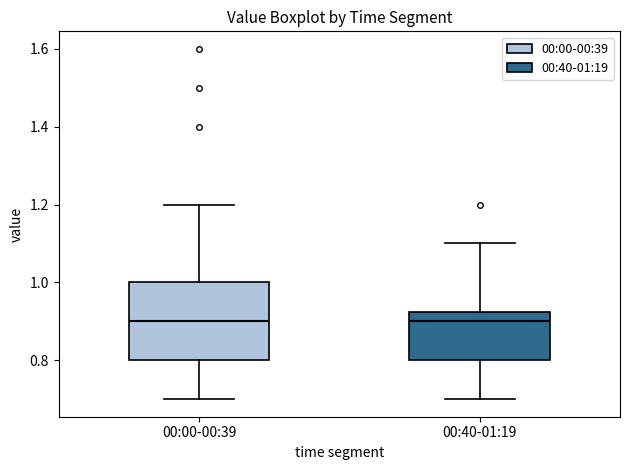

Which box is the tallest, from its lower edge to its upper edge?

00:00-00:39